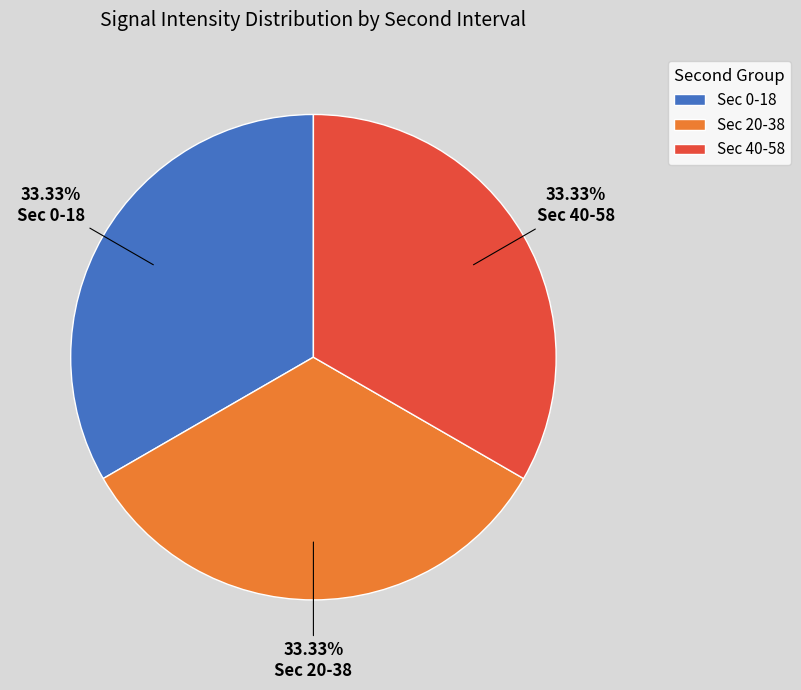

Does Sec 40-58 represent more than half of the total?

No